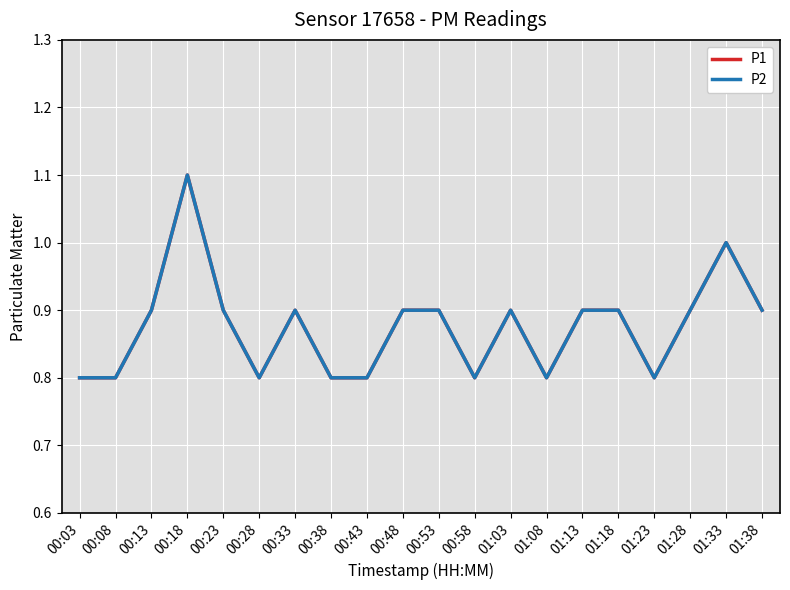

Reading right to left, what are all the values shown in this chart?

P1: 0.9	1.0	0.9	0.8	0.9	0.9	0.8	0.9	0.8	0.9	0.9	0.8	0.8	0.9	0.8	0.9	1.1	0.9	0.8	0.8
P2: 0.9	1.0	0.9	0.8	0.9	0.9	0.8	0.9	0.8	0.9	0.9	0.8	0.8	0.9	0.8	0.9	1.1	0.9	0.8	0.8